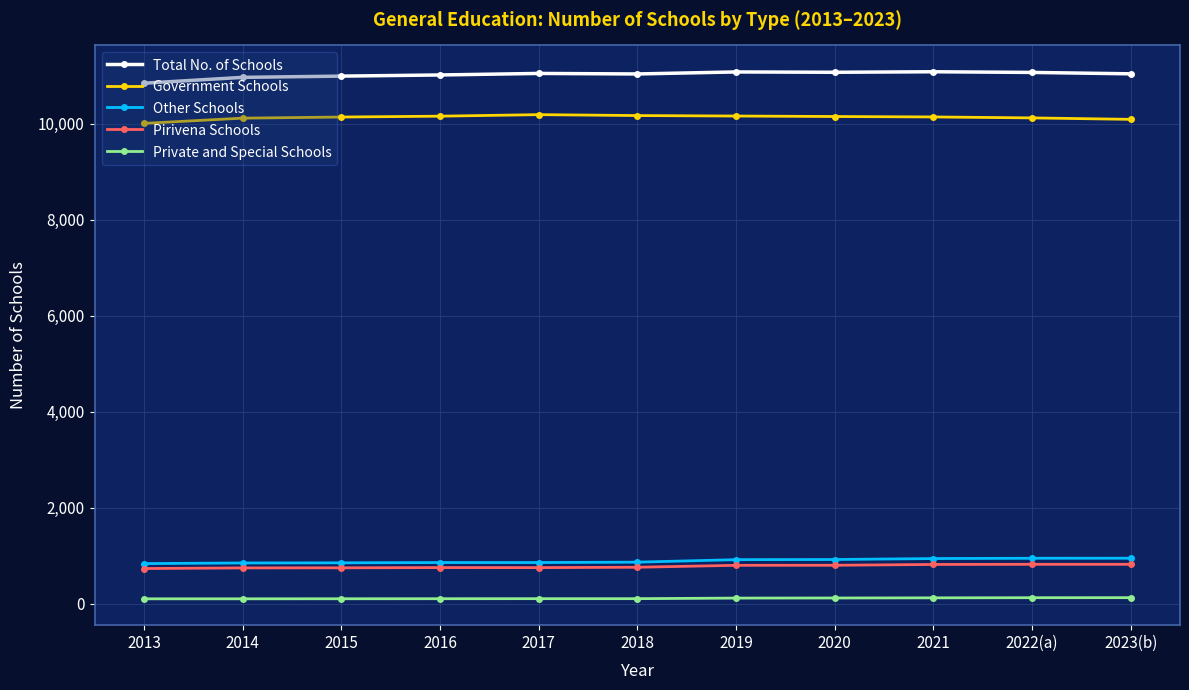

Which series has the largest range (max minus min)?

Total No. of Schools